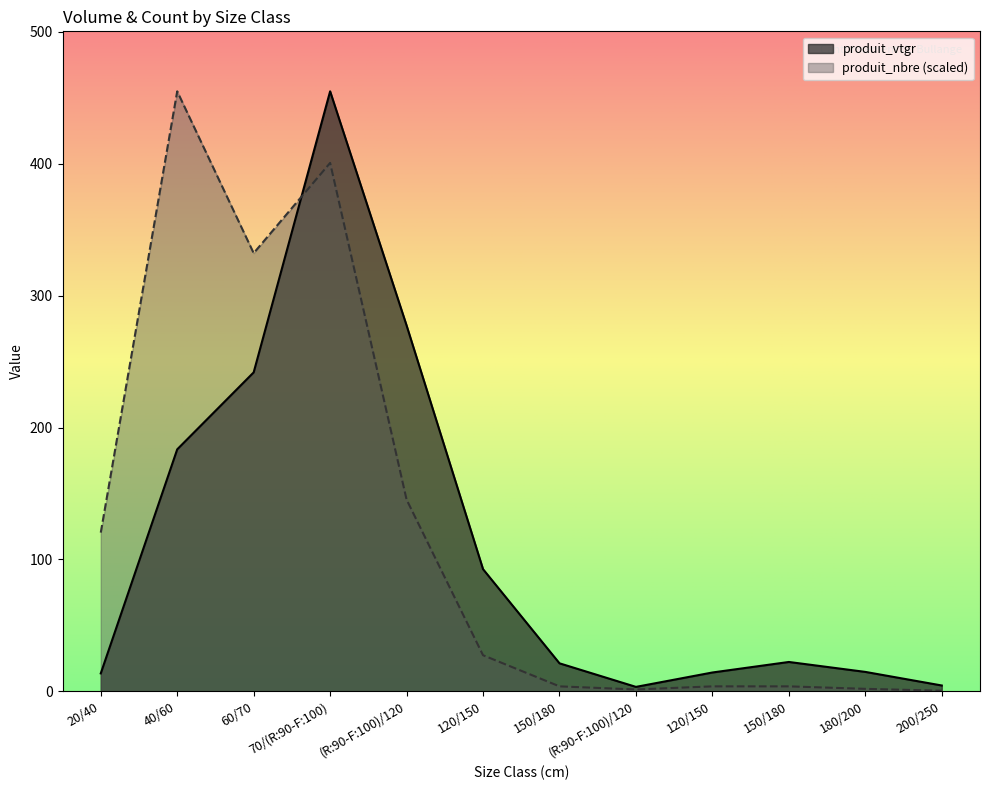

At which label does produit_vtgr reach its peak?

70/(R:90-F:100)